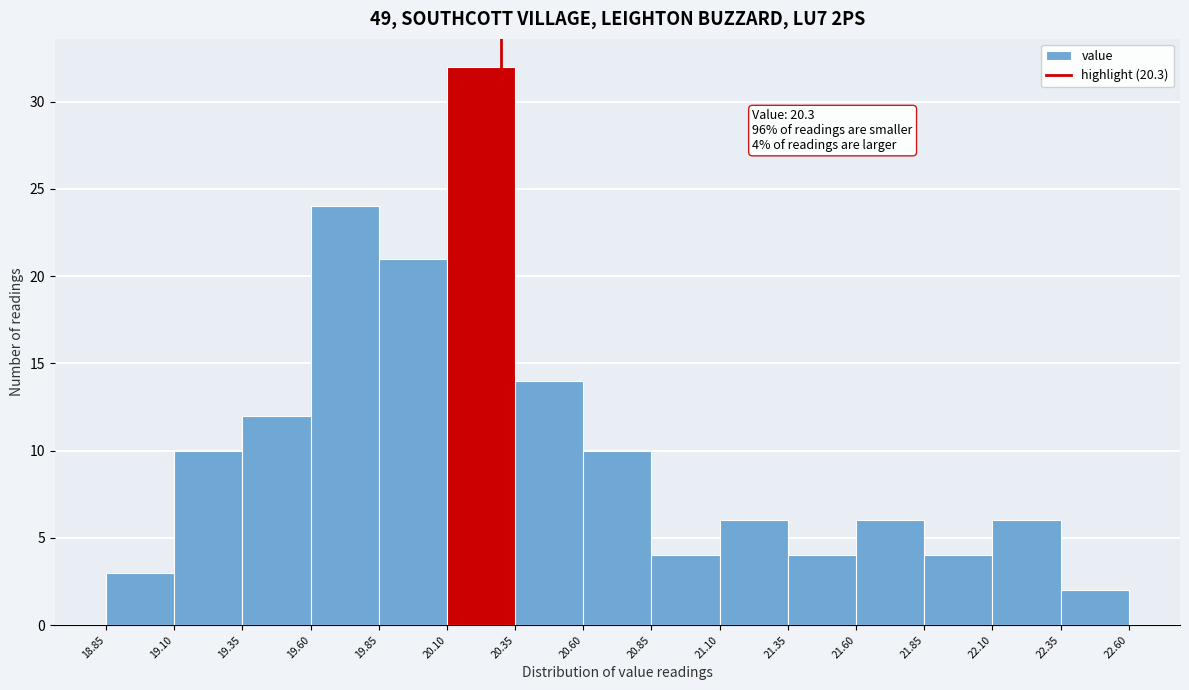

Over which range of the x-axis is the bar tallest?

20.10 to 20.35